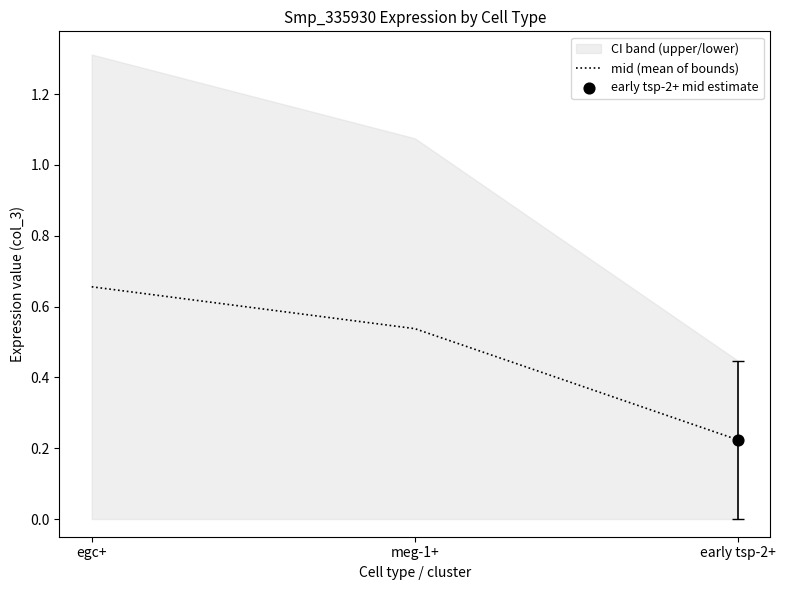

Which has a higher value, egc+ or early tsp-2+?

egc+